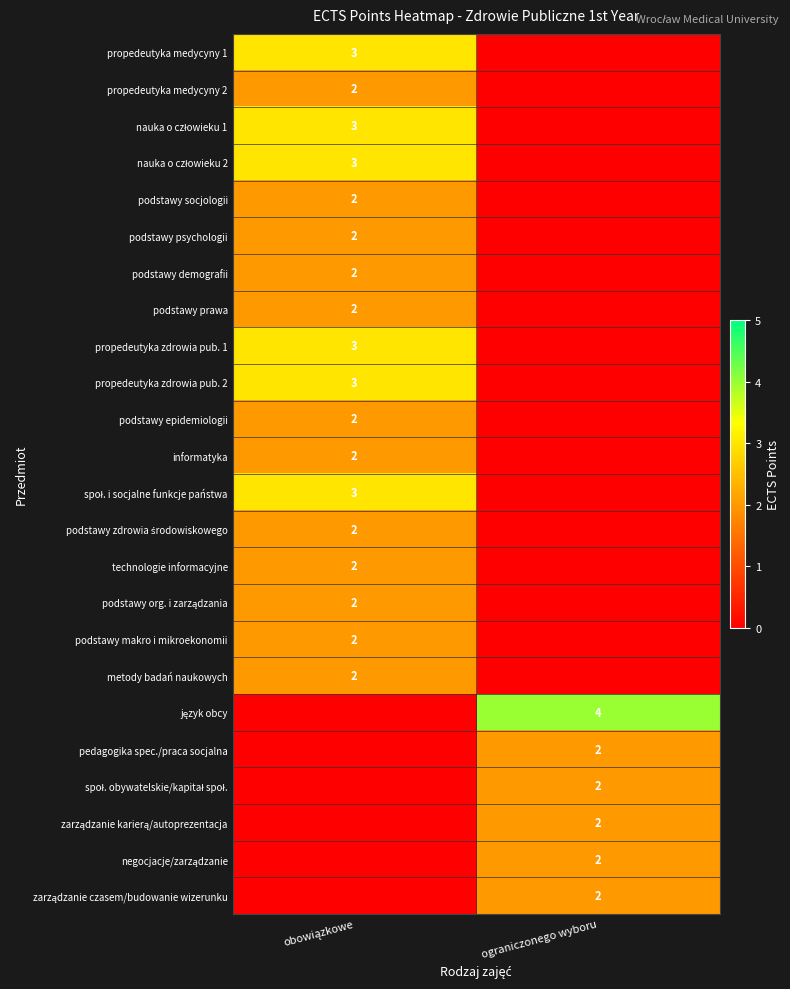

List the labels in order of język obcy value, smallest first.

obowiązkowe, ograniczonego wyboru